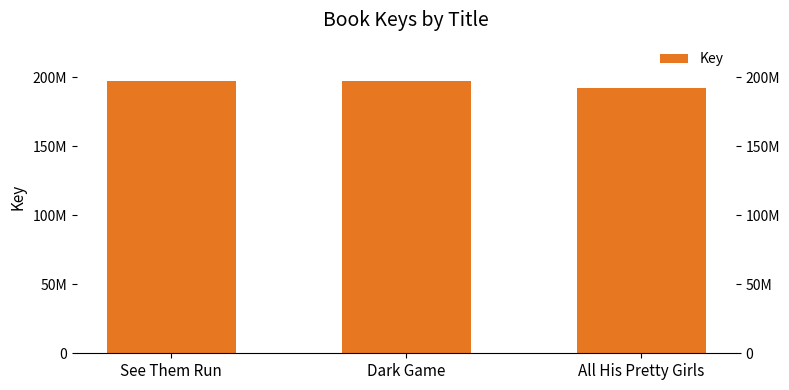

What is the change in value from Dark Game to All His Pretty Girls?

-5167297